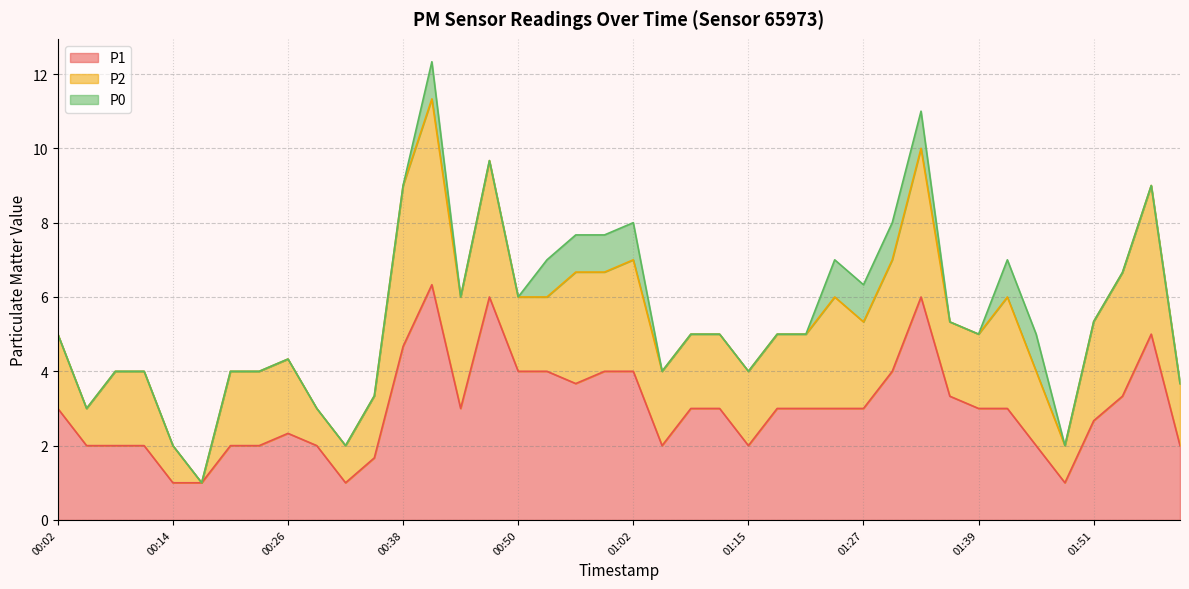

The value of P1 at 00:59 is 4.0. True or false?

True